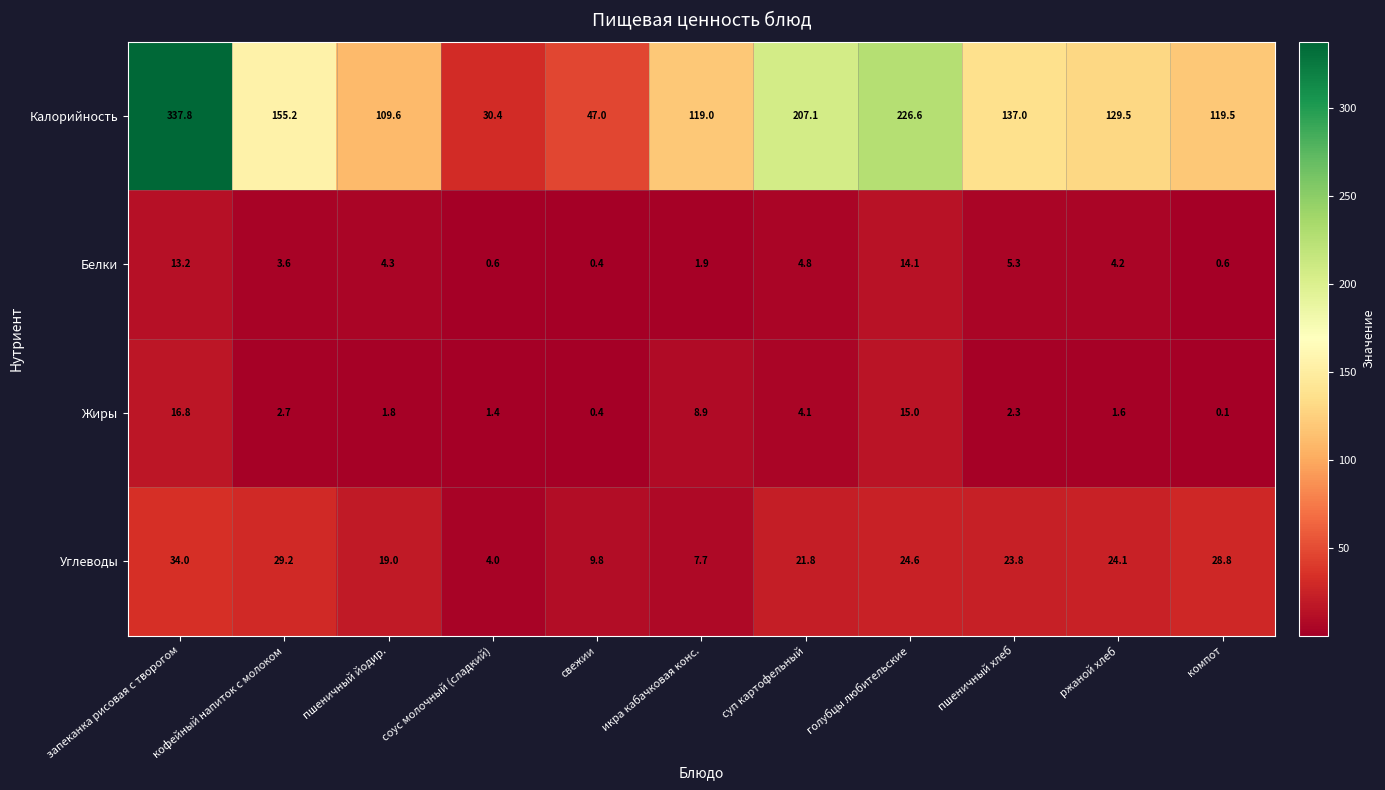

True or false: Углеводы has a value of 21.8 at суп картофельный.

True